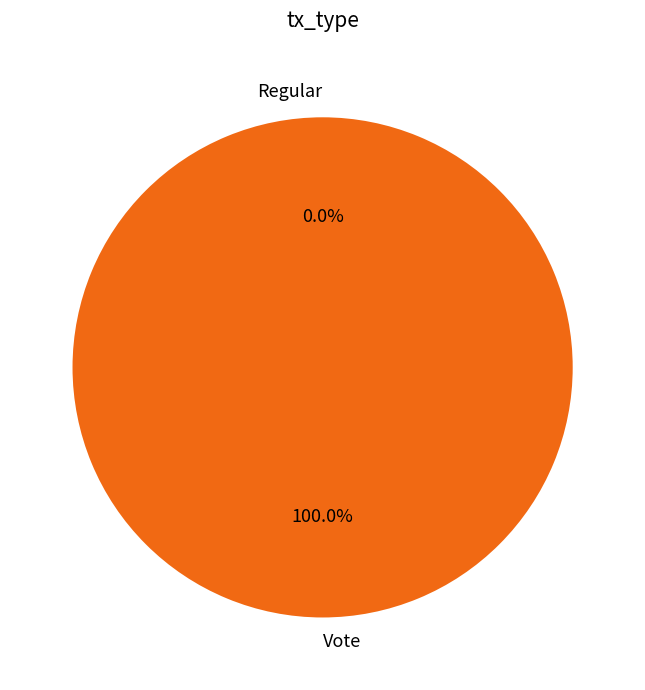

Which slice is the smallest?

Regular